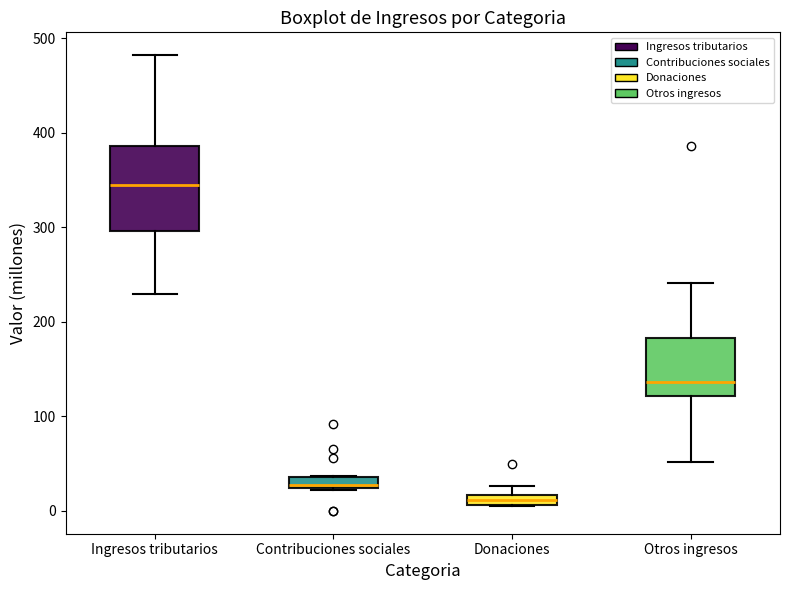

Which box's median line is the lowest?

Donaciones